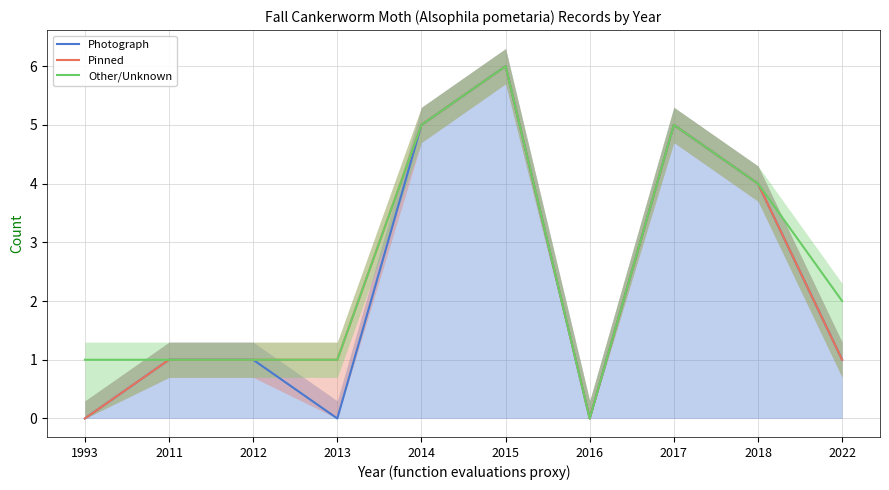

True or false: Pinned has more than 2 points higher than both neighbors.

False